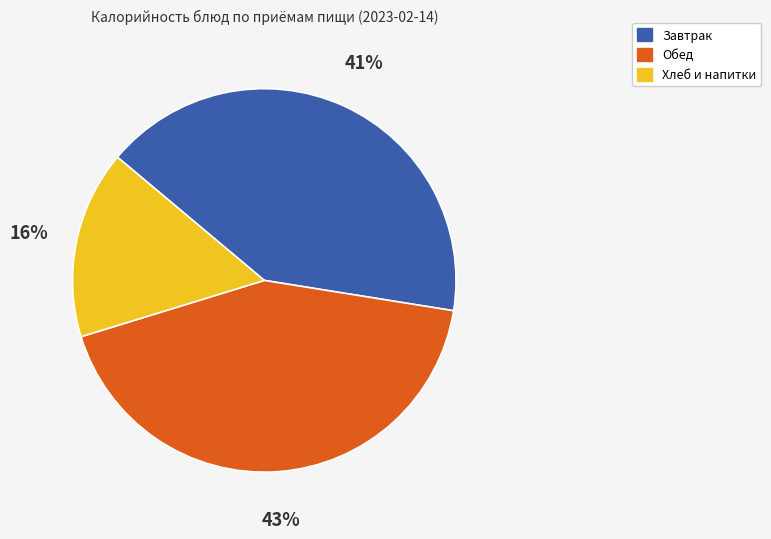

Does any single category account for the majority?

No